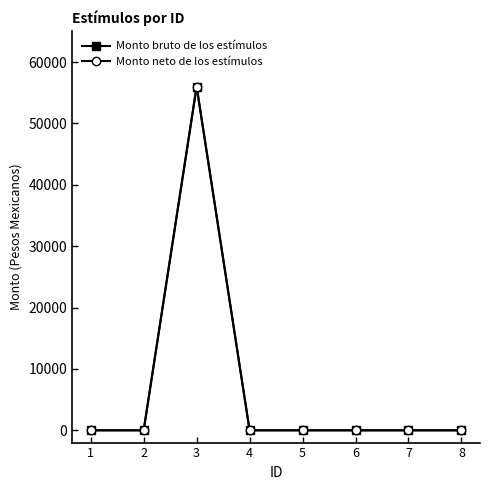

Which has a higher value, 6 or 4?

6